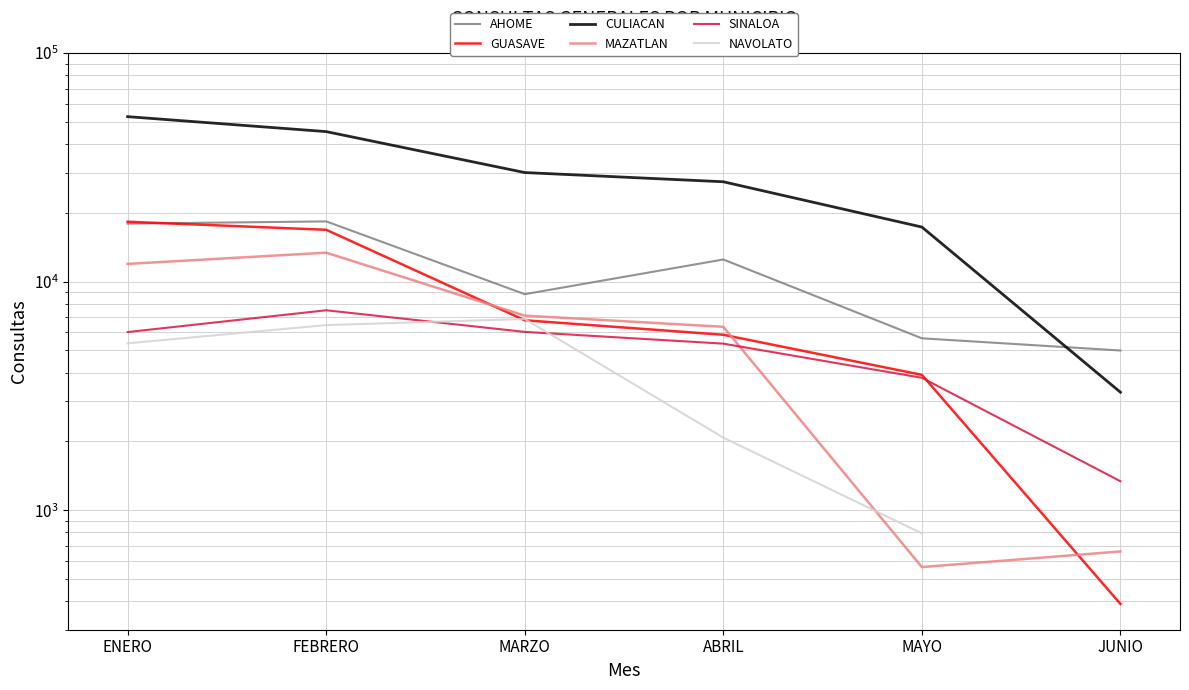

What is the approximate value of MAZATLAN at MAYO?

564.0